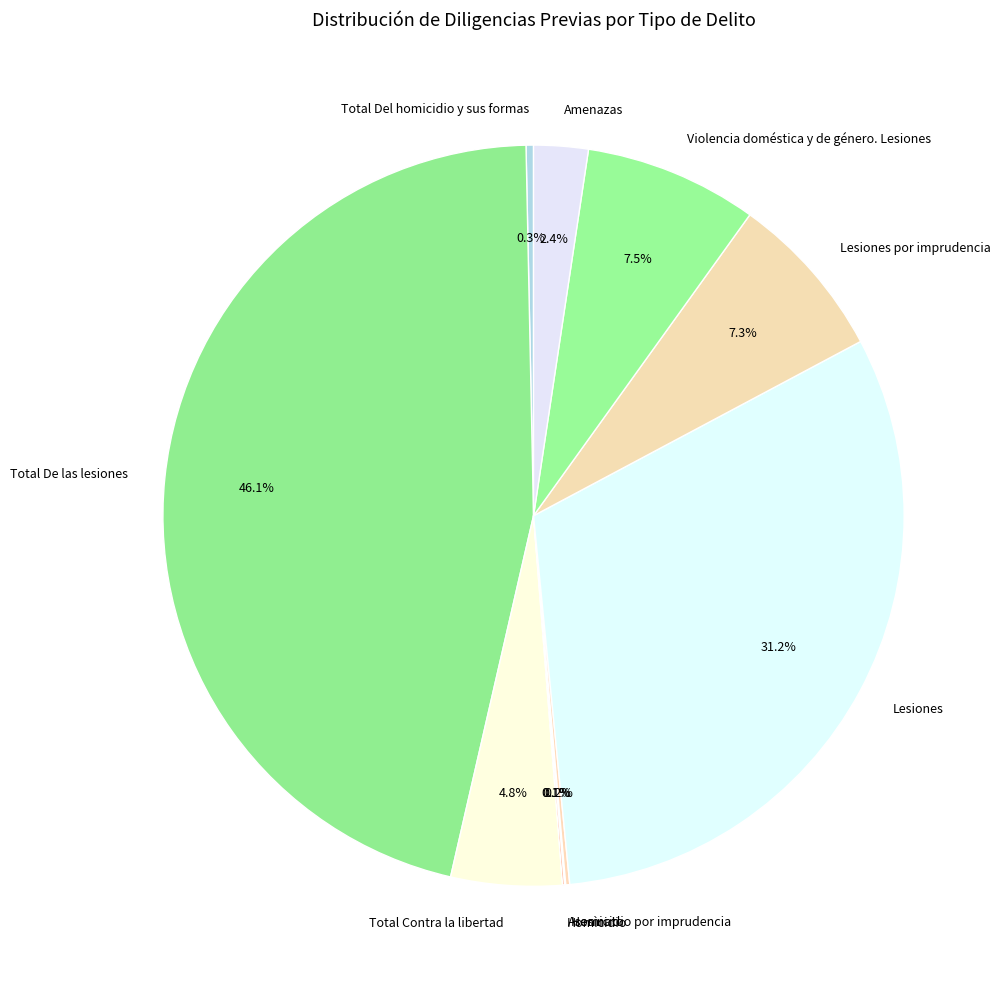

What is the ratio of the value at Violencia doméstica y de género. Lesiones to the value at Total De las lesiones?

0.2